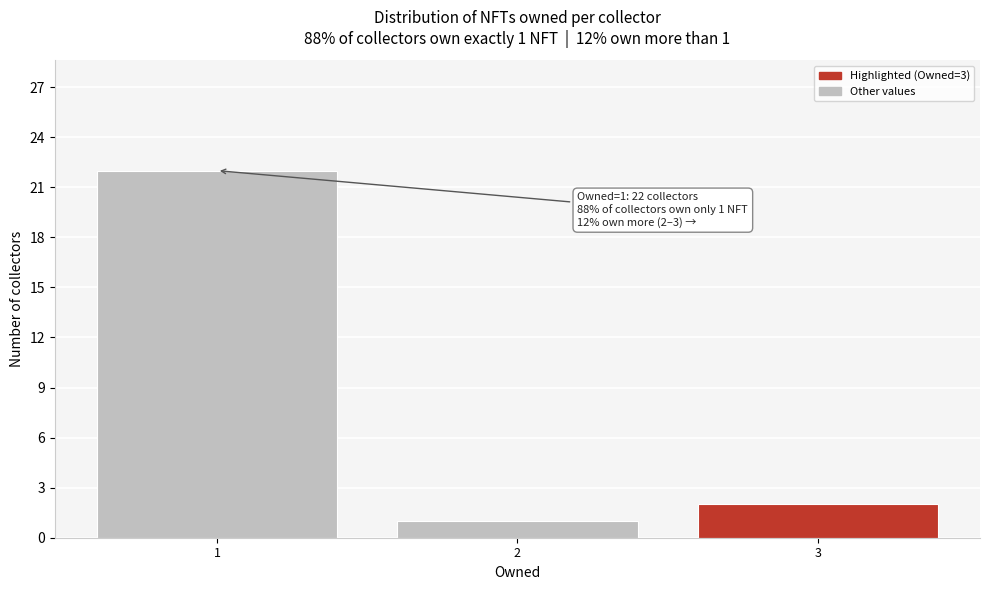

Reading right to left, list all the values displayed in this chart.

2	1	22